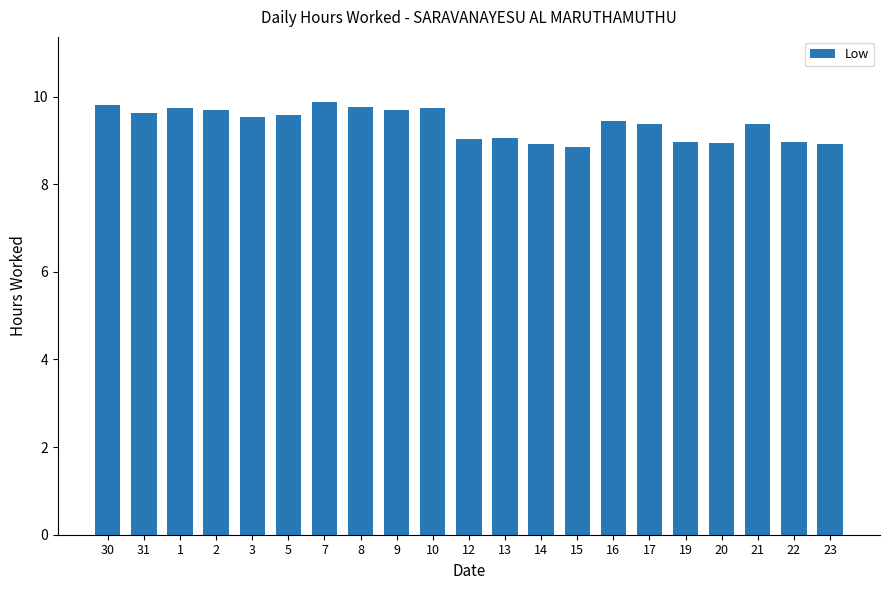

What is the value of the 17th bar from the left?

9.0